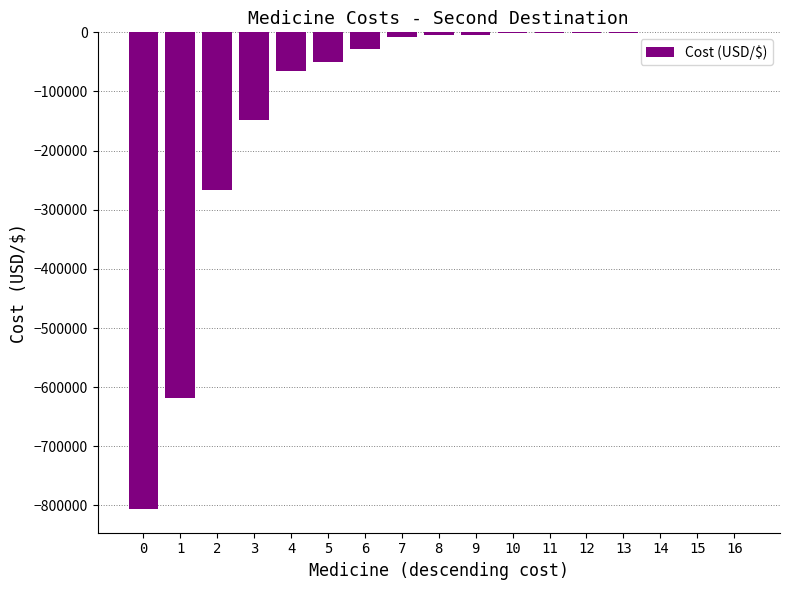

What is the sum of all values?

-2006988.1